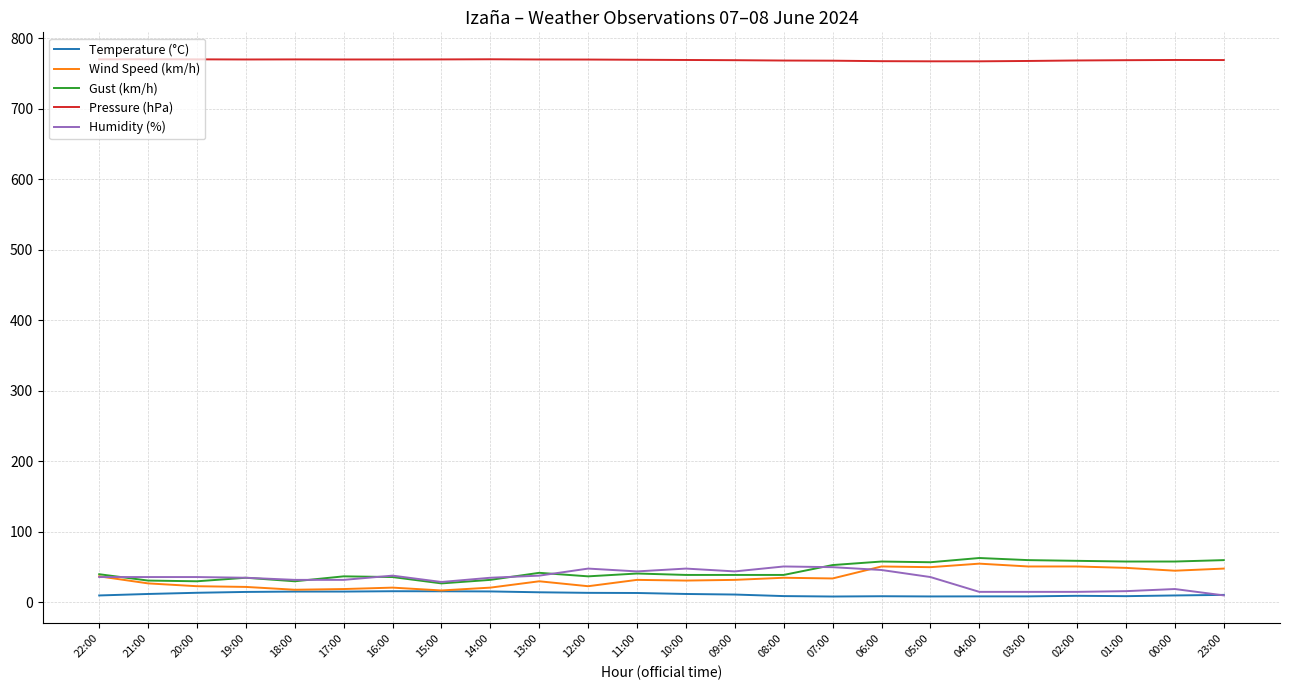

What is the difference between the maximum and minimum values in the Gust (km/h) series?

36.0